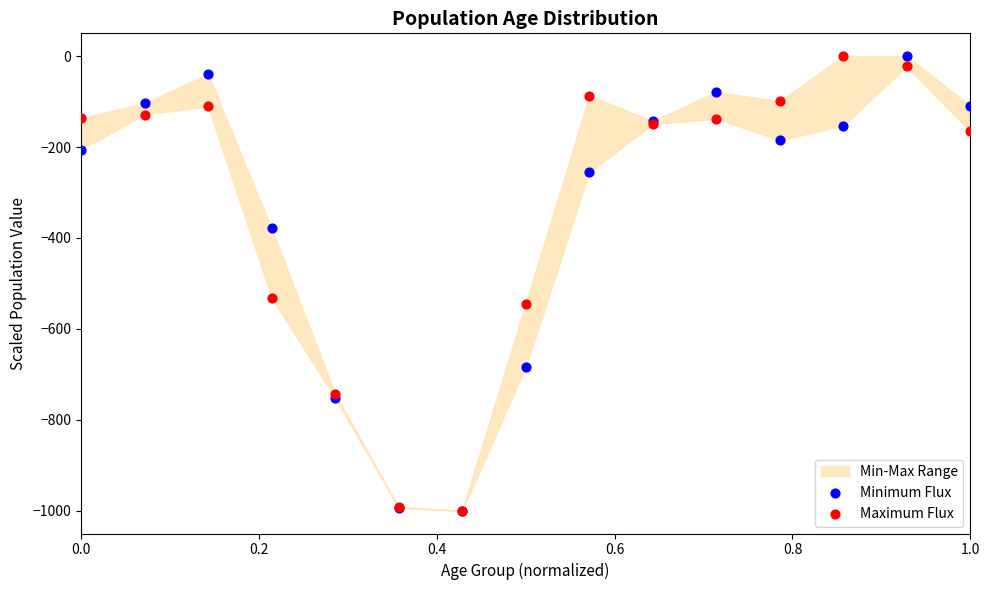

Across all series, what Y value is closest to -500?

-531.4